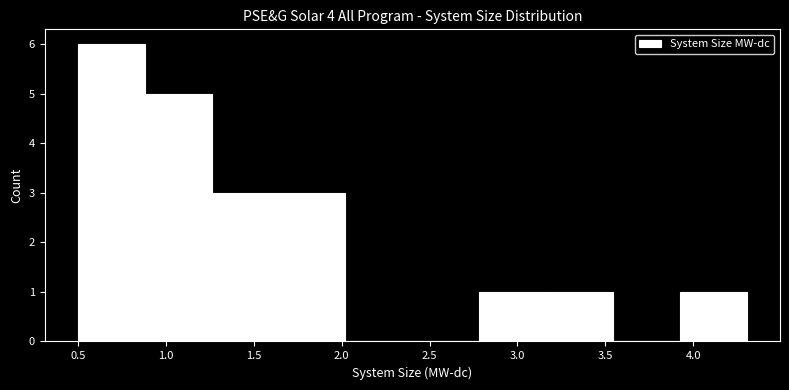

Reading left to right, list every bar in this chart as the range it spans on the x-axis followed by its height. Neither the bar edges nor the heights are printed on the chart, so give them approximately, as read against the axes.

0.50 to 0.90: 6
0.90 to 1.25: 5
1.25 to 1.65: 3
1.65 to 2.00: 3
2.00 to 2.40: 0
2.40 to 2.80: 0
2.80 to 3.15: 1
3.15 to 3.55: 1
3.55 to 3.90: 0
3.90 to 4.30: 1